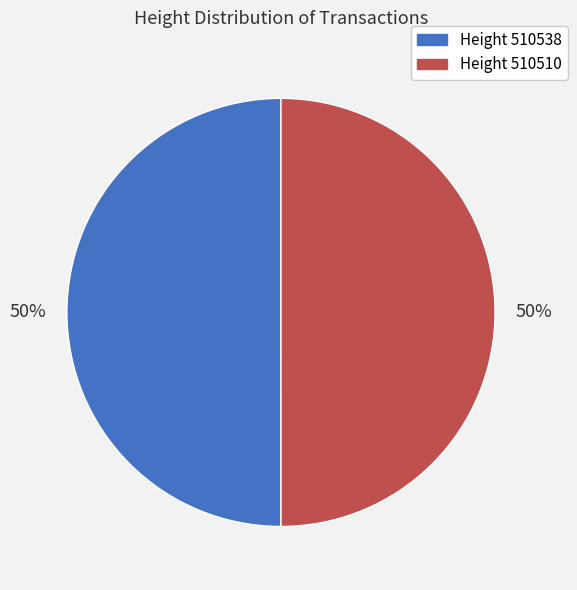

Count the number of slices in the pie.

2